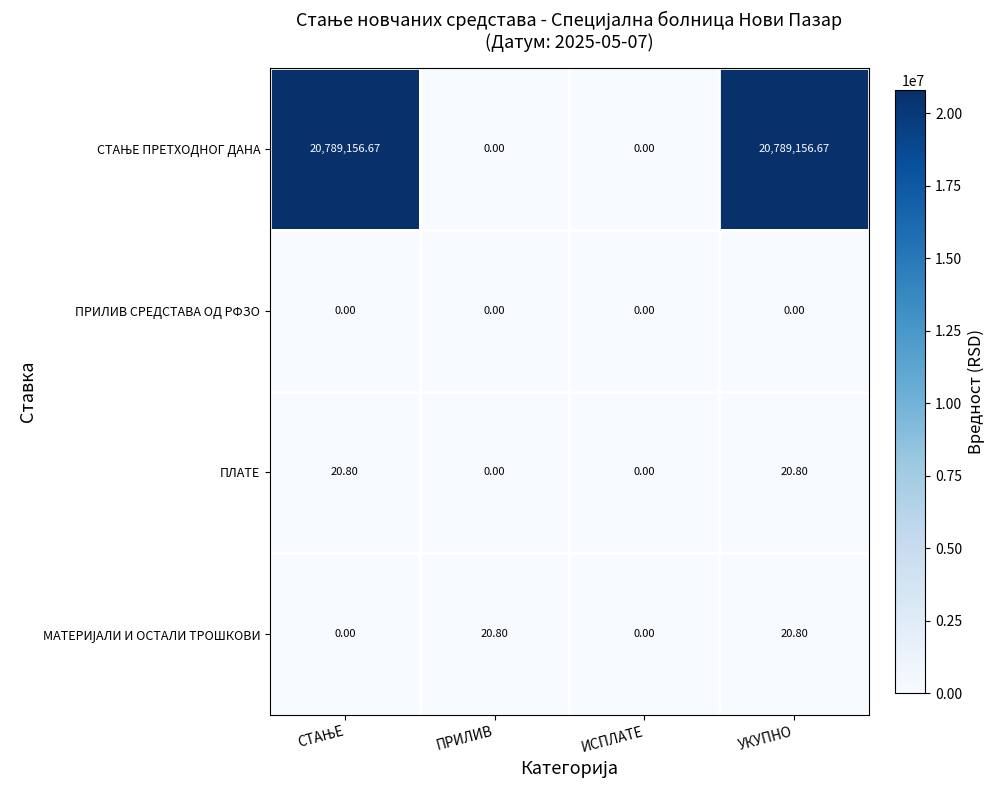

At which category is the sum across all series the highest?

УКУПНО